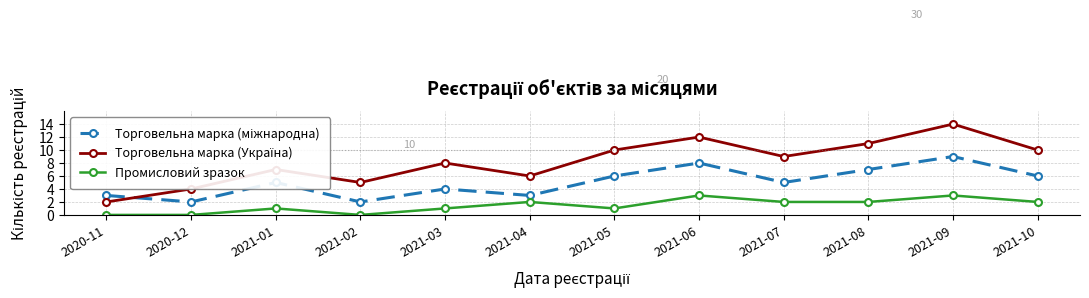

What is the spread (max minus min) of values at 2021-05?

9